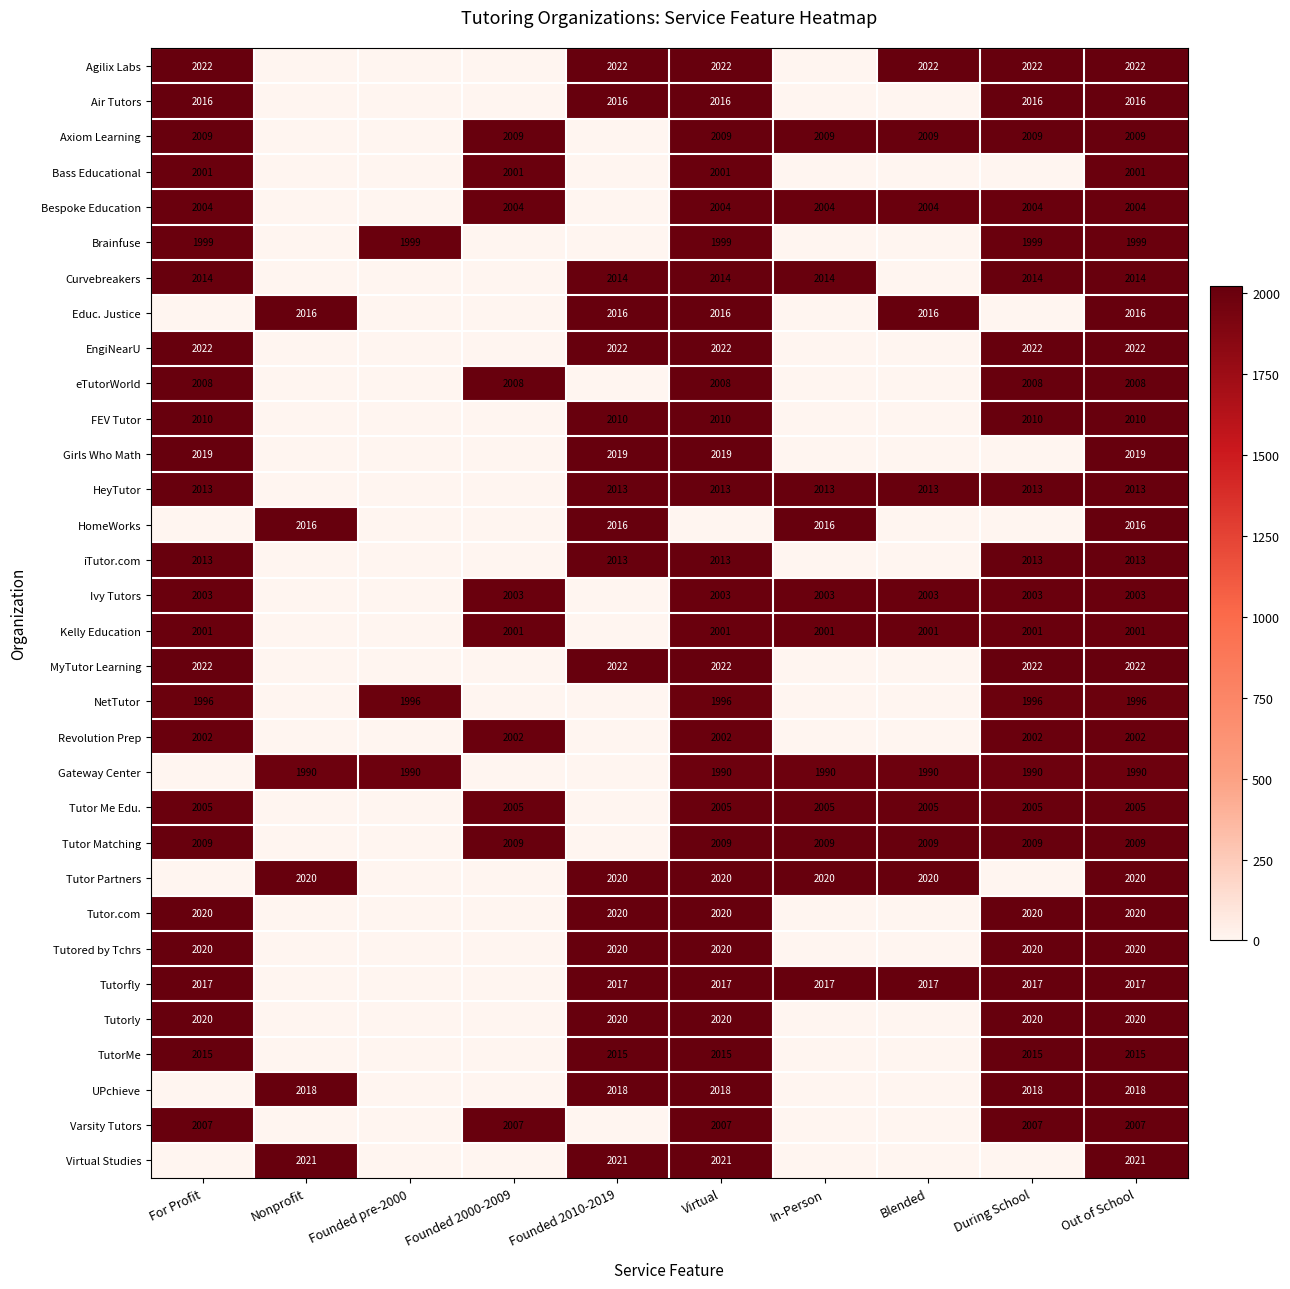

Which has a higher value, Founded pre-2000 or Out of School?

Out of School